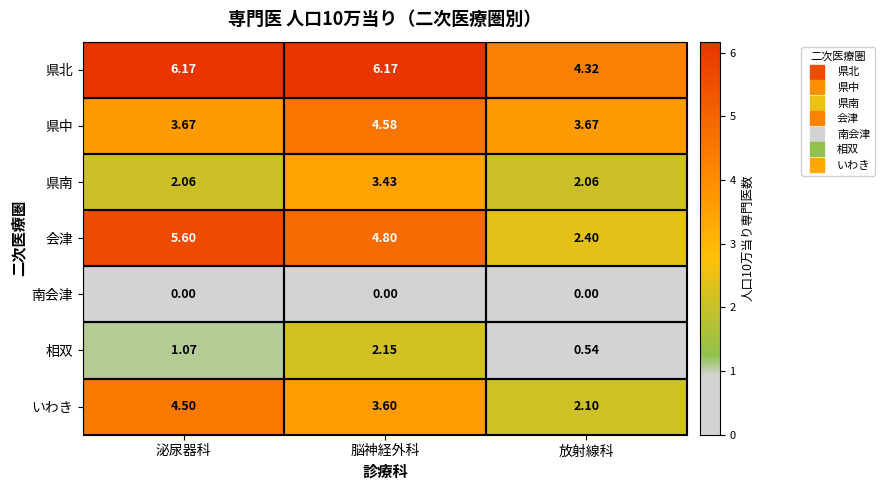

At which label does いわき reach its peak?

泌尿器科